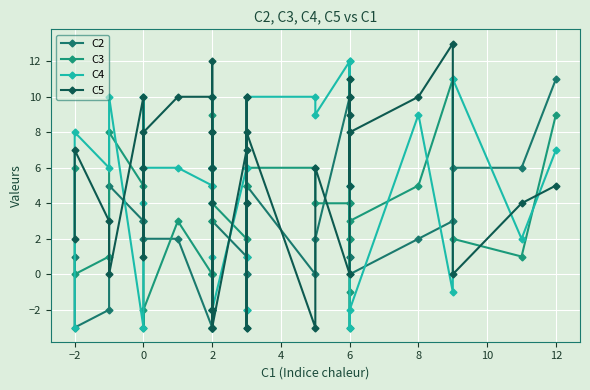

Which series ends up on top after the final intersection of C3 and C5?

C3